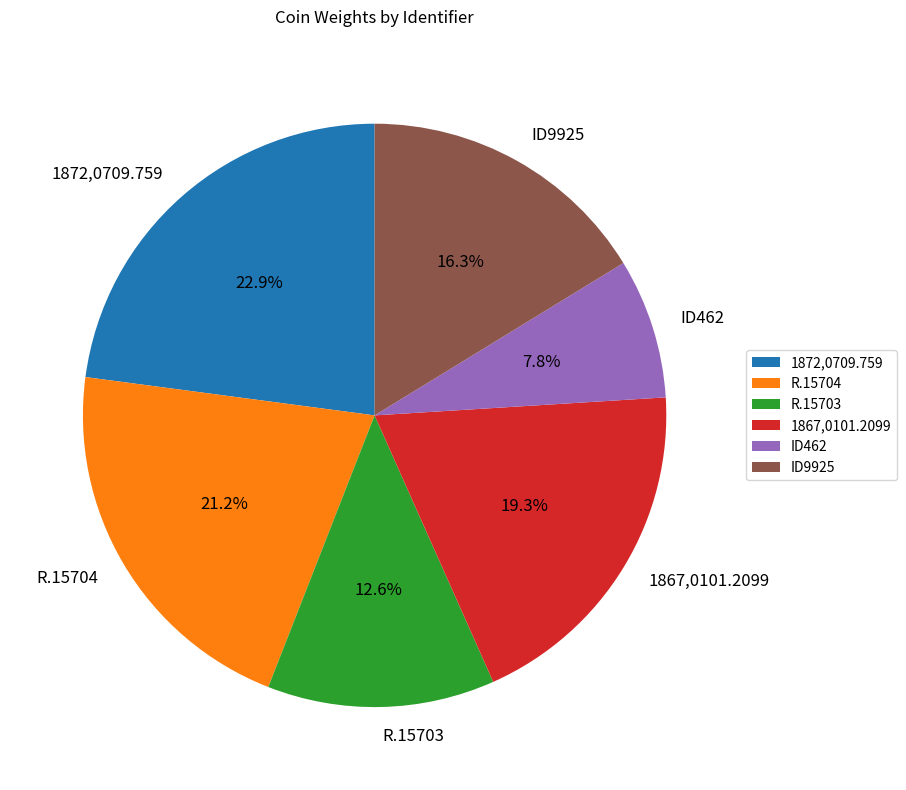

Is it true that R.15704 is 27% of the pie?

False